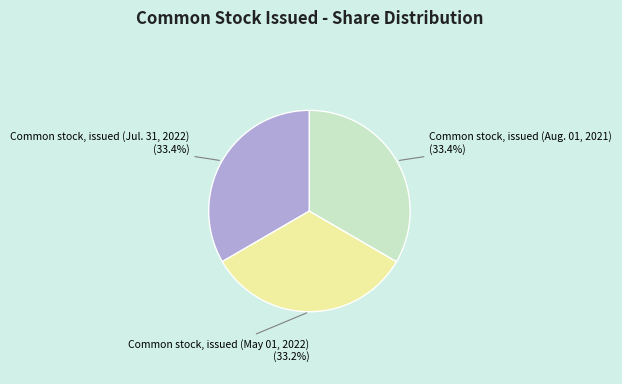

Approximately how many times larger is the value at Common stock, issued (Jul. 31, 2022) compared to Common stock, issued (Aug. 01, 2021)?

1.0